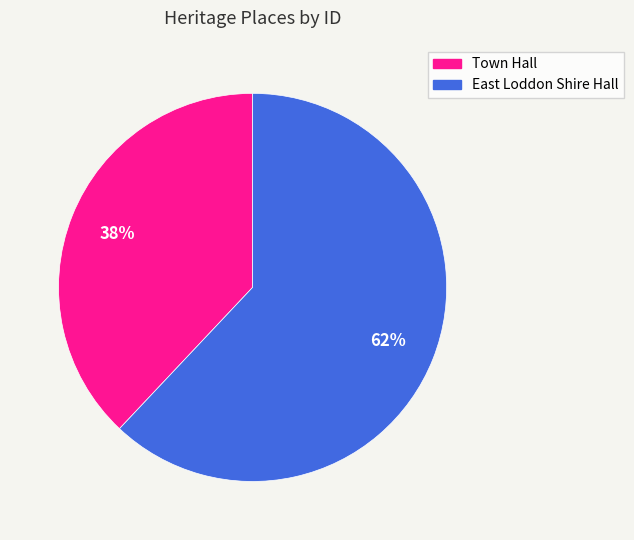

Rank the categories by value from lowest to highest.

Town Hall, East Loddon Shire Hall